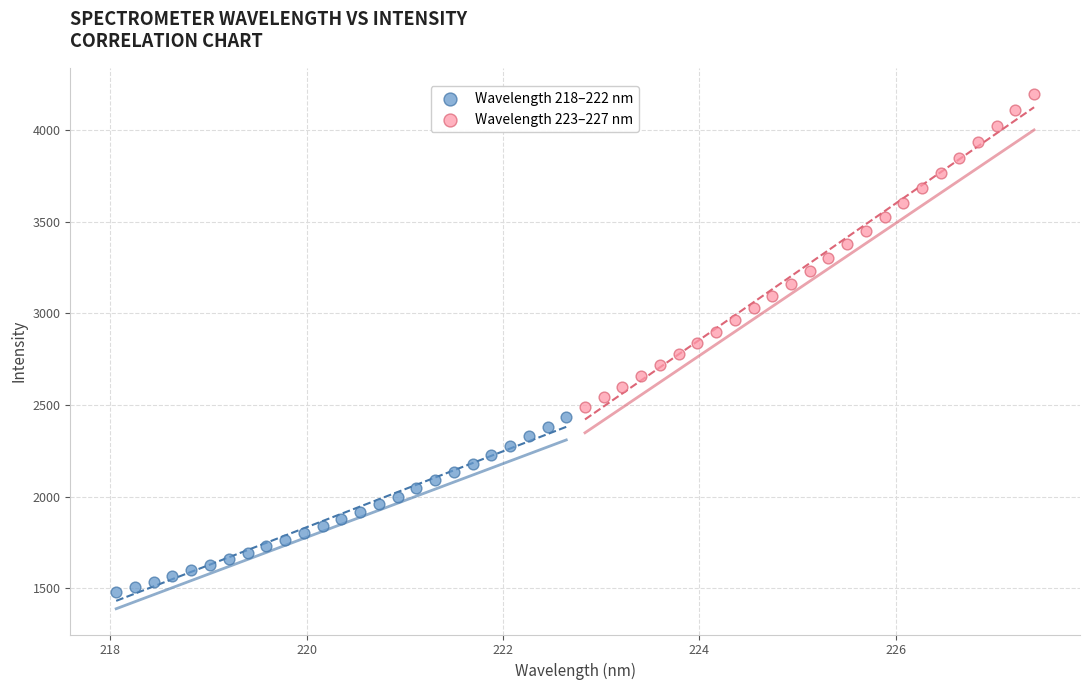

Which series reaches the minimum Y coordinate?

Wavelength 218–222 nm